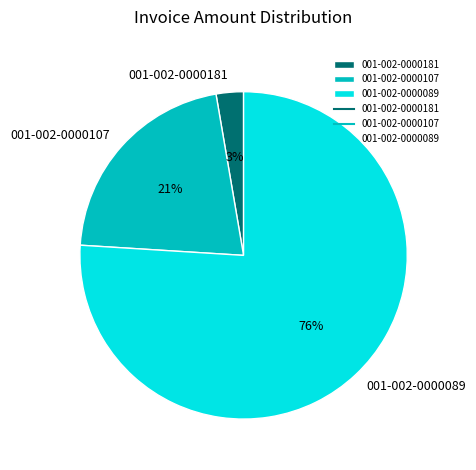

How many slices are in this pie chart?

3